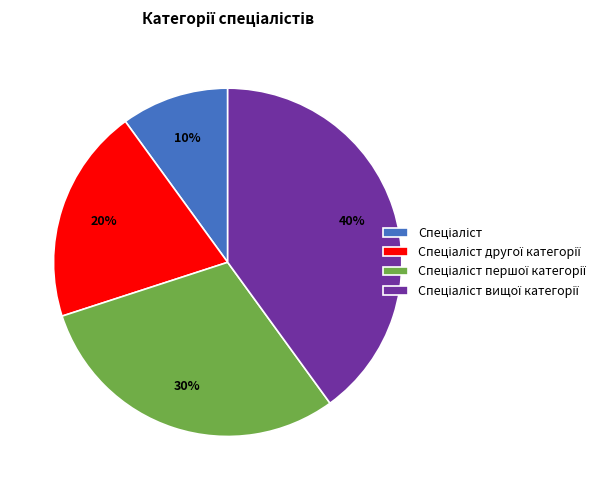

Does any single category account for the majority?

No